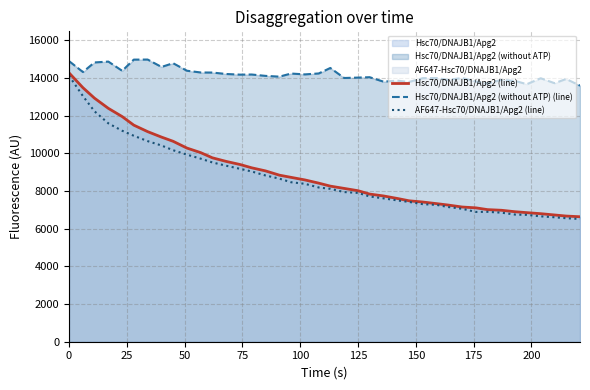

Count the number of data series in this chart.

3